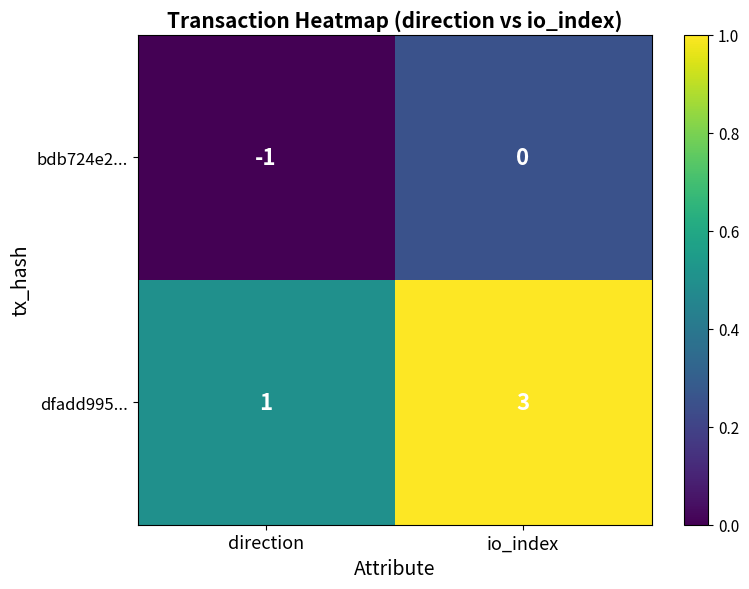

What is the difference between the highest and lowest values at direction?

2